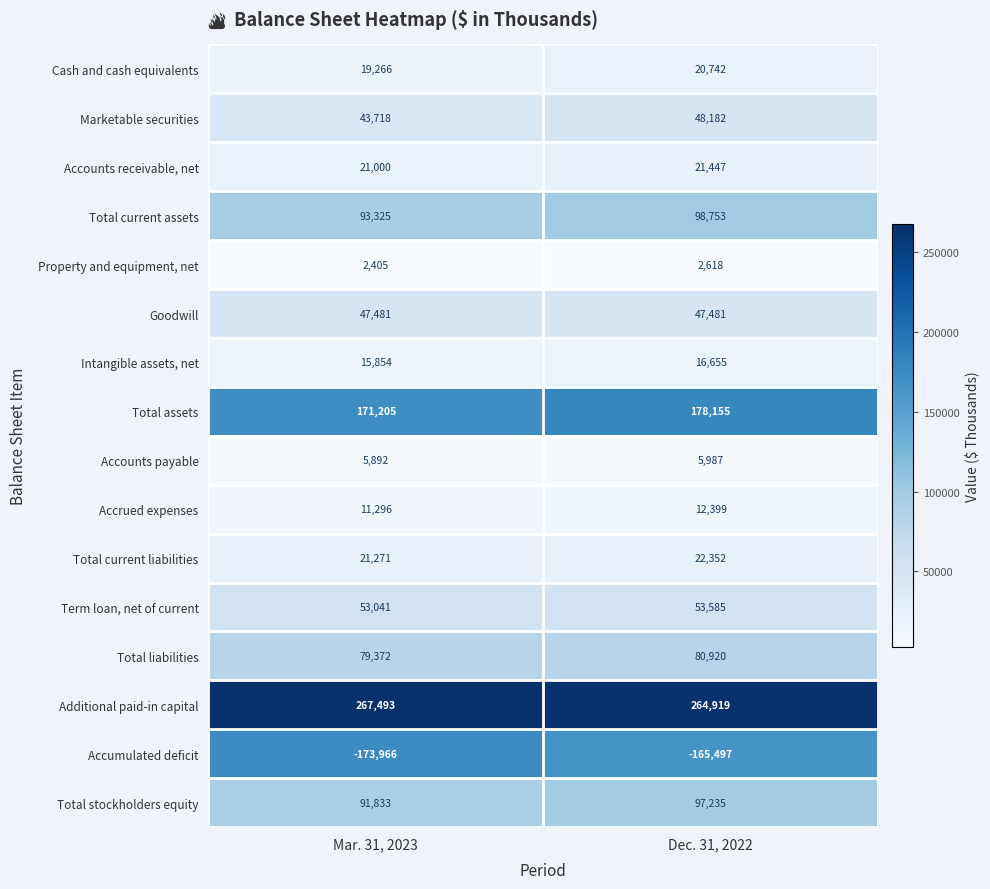

Which category has the lowest value in the Additional paid-in capital series?

Dec. 31, 2022